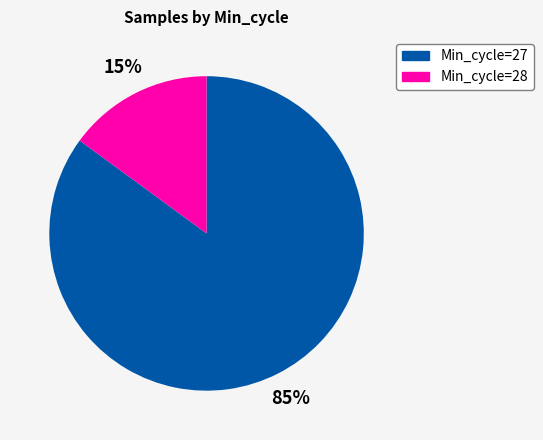

Count the number of slices in the pie.

2